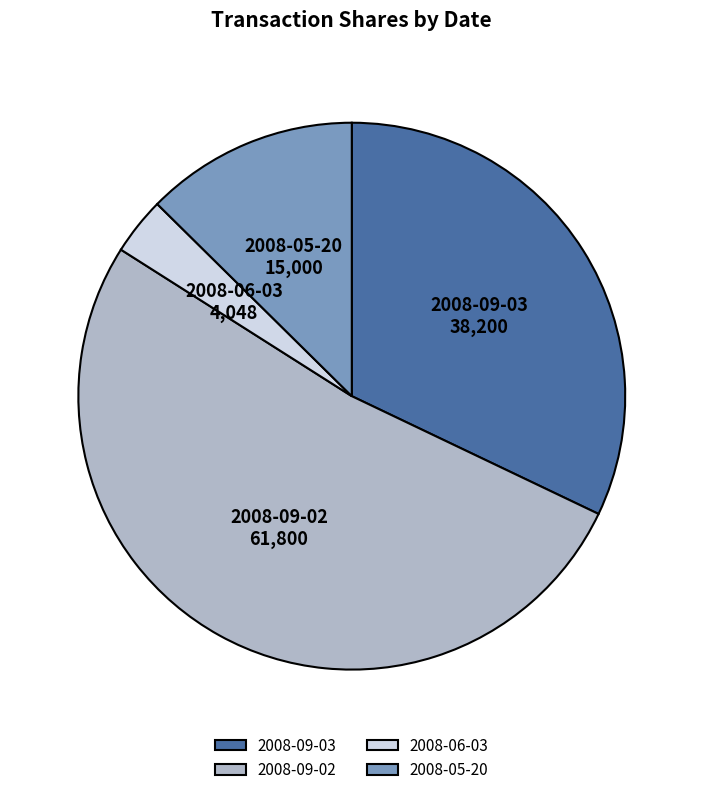

Rank the categories by value from lowest to highest.

2008-06-03, 2008-05-20, 2008-09-03, 2008-09-02